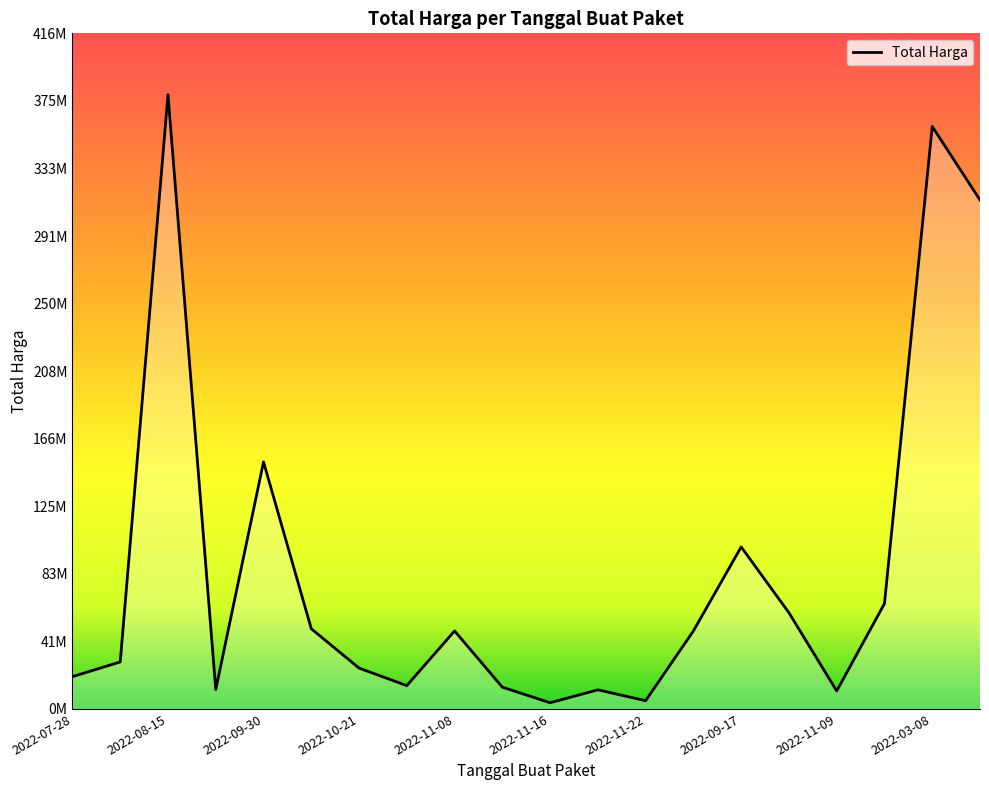

What is the difference between the second highest and minimum values?

355675000